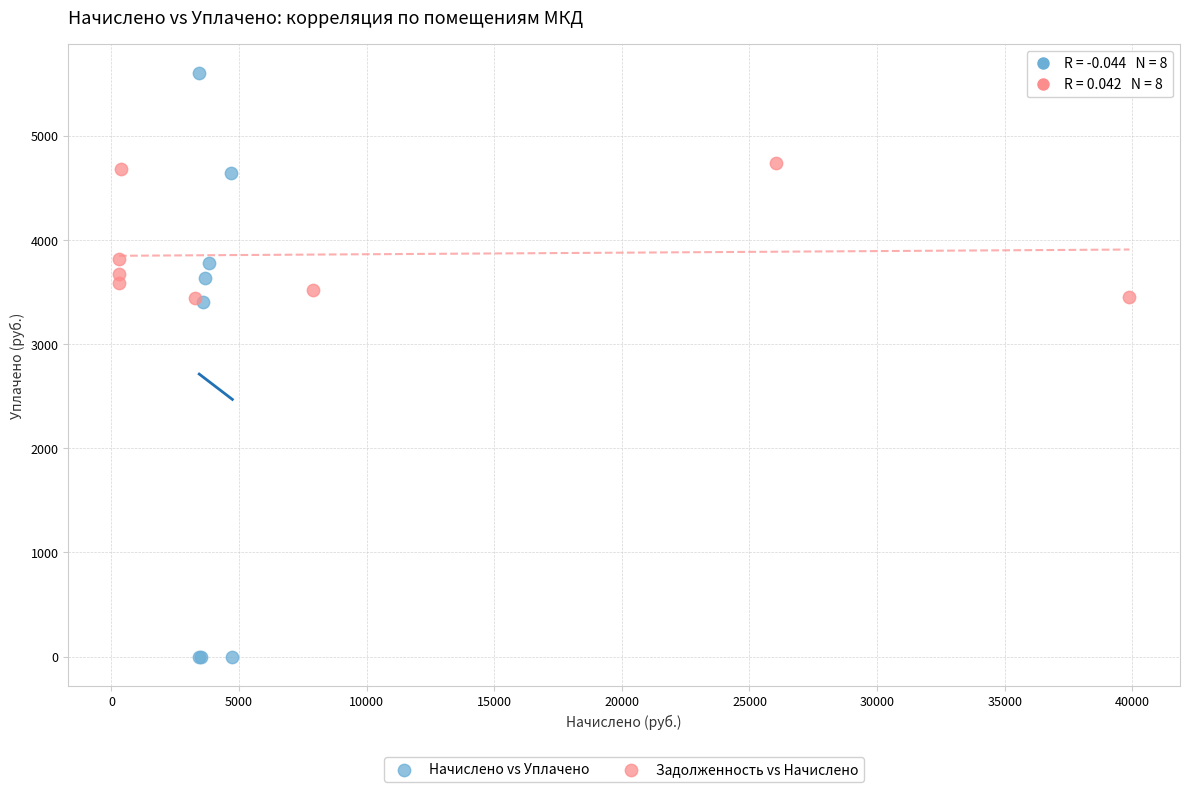

Which series reaches the minimum Y coordinate?

Начислено vs Уплачено